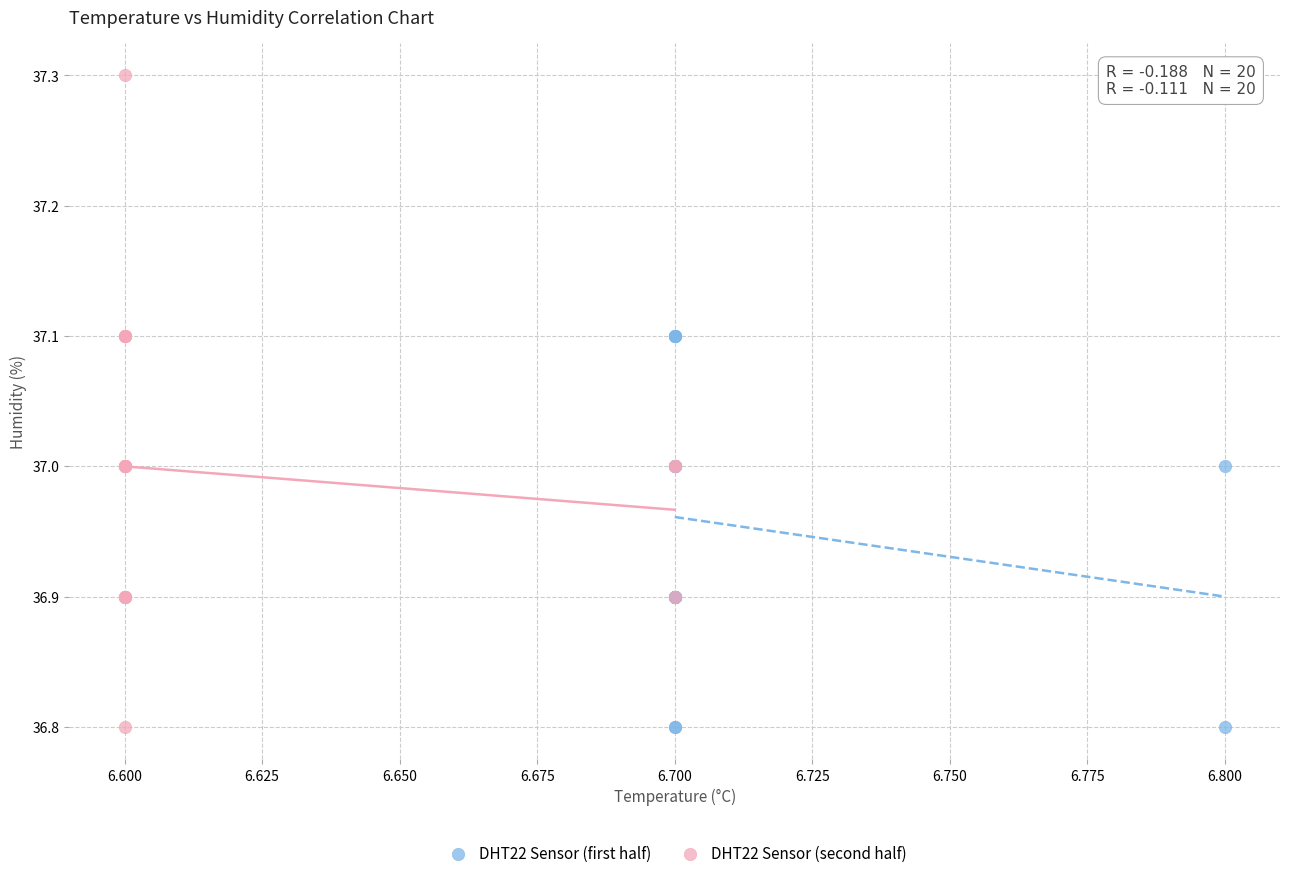

Which series has the largest Y range (max minus min)?

DHT22 Sensor (second half)